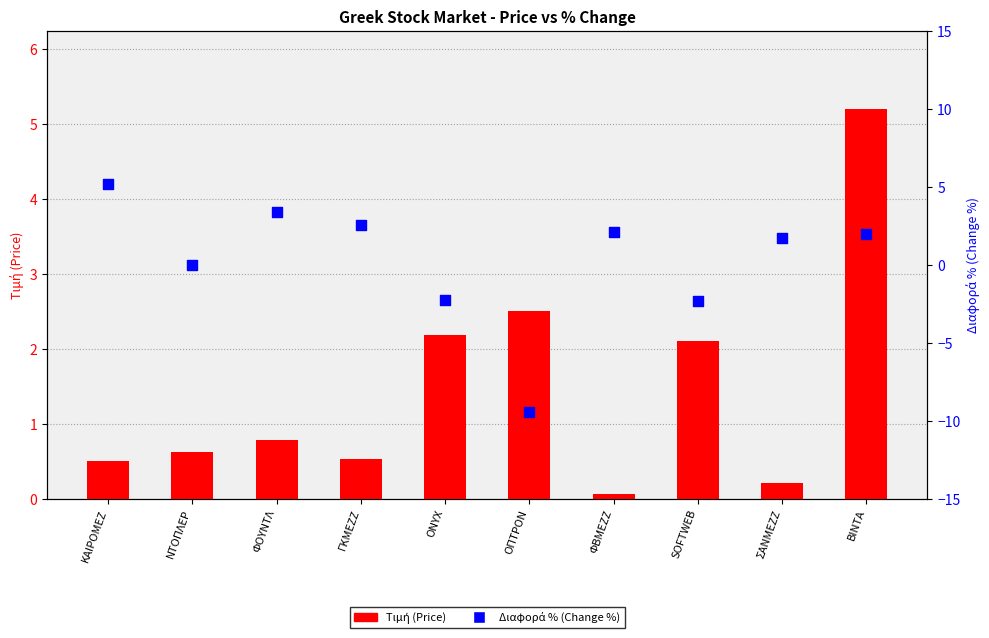

At how many categories does at least one series exceed 0?

10